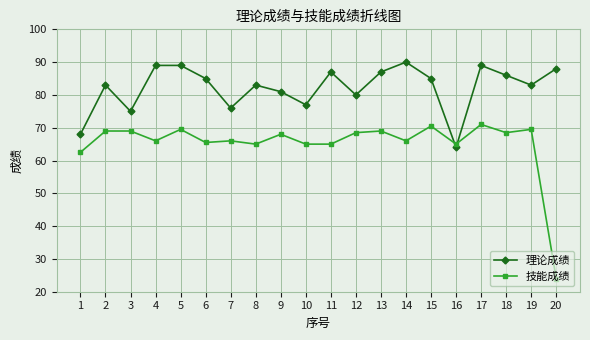

The value of 理论成绩 at 8 is 130.1. True or false?

False